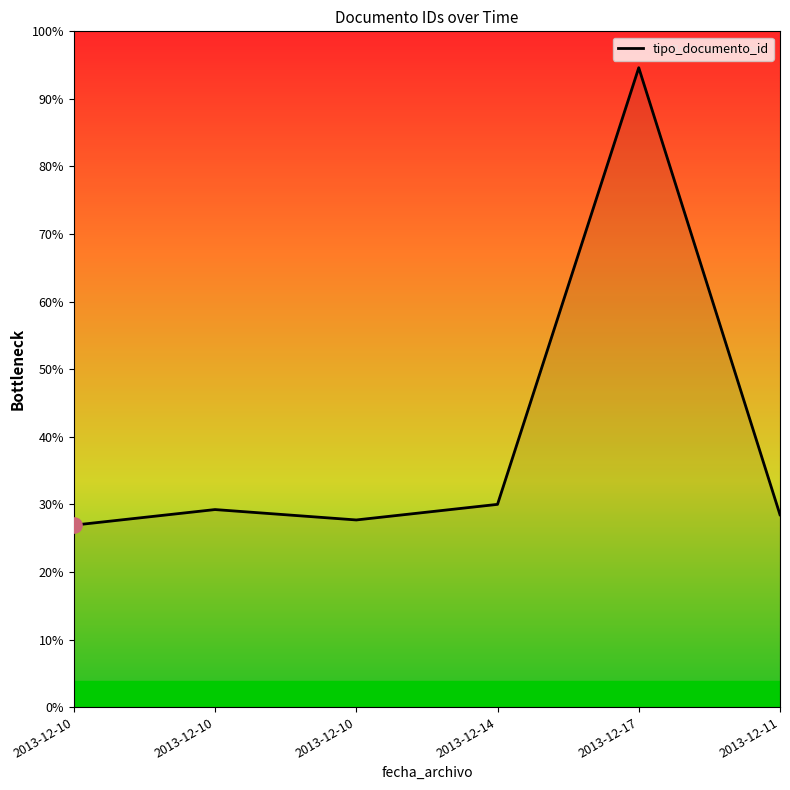

What is the change in value from 2013-12-10 to 2013-12-10?

-2